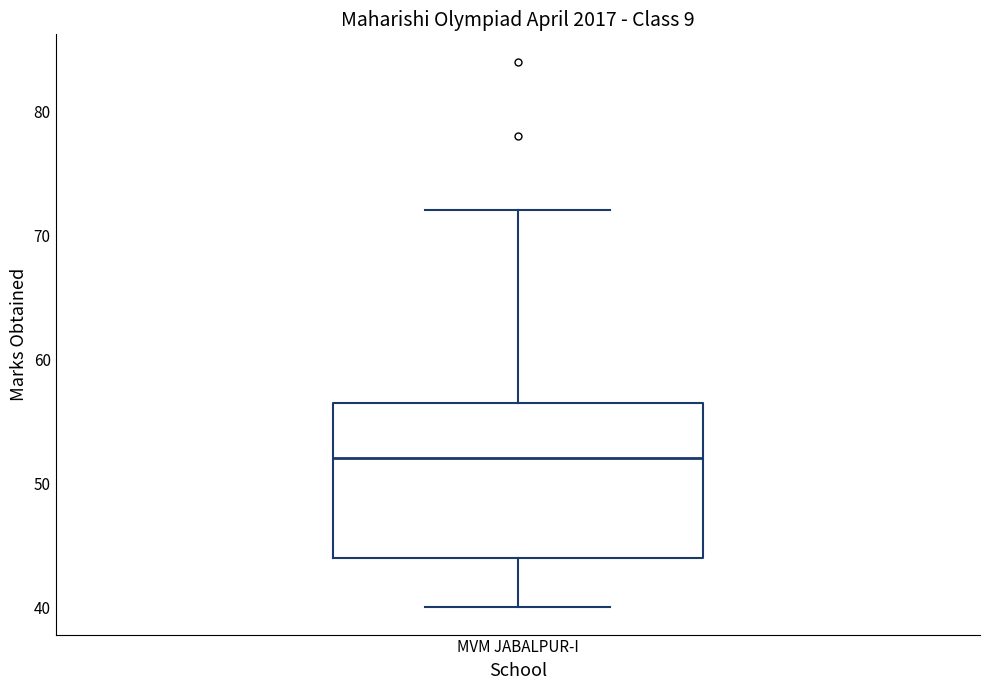

Transcribe this box plot: give where the median line is, the range the box spans, and where the two whiskers end, as read against the y-axis. The values are not printed on the chart, so give them approximately, as read against the axis.

median 52, box 44 to 57, whiskers 40 to 72